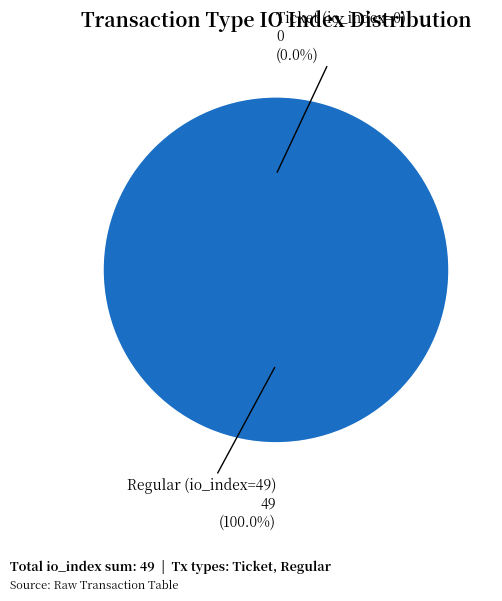

Which category has the biggest portion of the pie?

Regular (io_index=49)